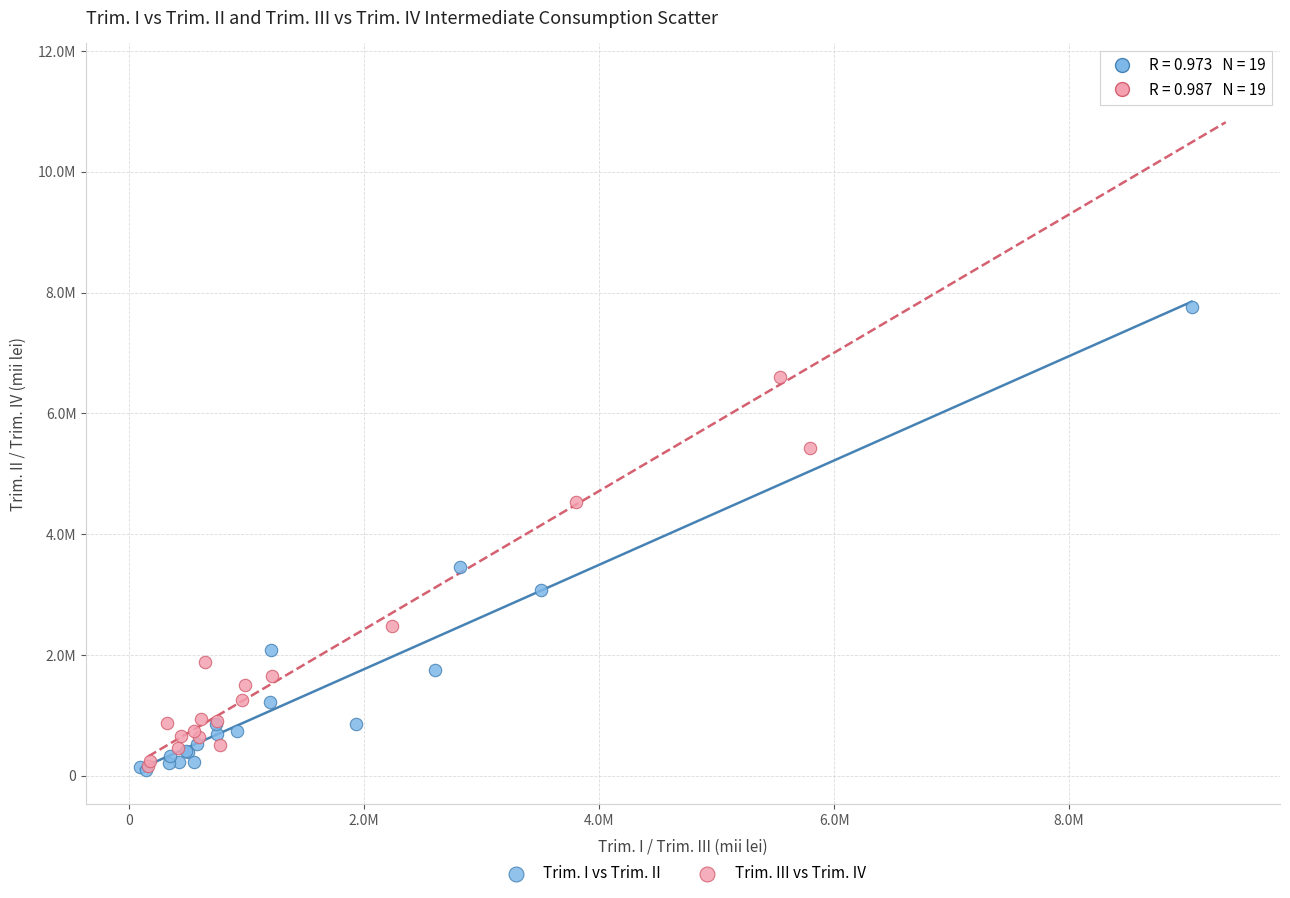

What are all the series names shown in the legend?

Trim. I vs Trim. II, Trim. III vs Trim. IV